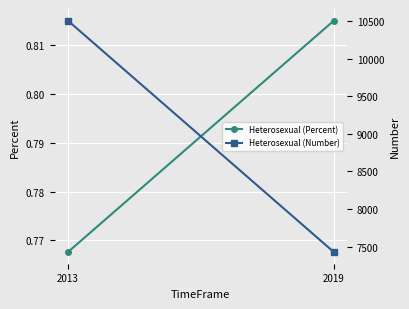

At 2013, list the series in order from smallest to largest.

Heterosexual (Percent), Heterosexual (Number)